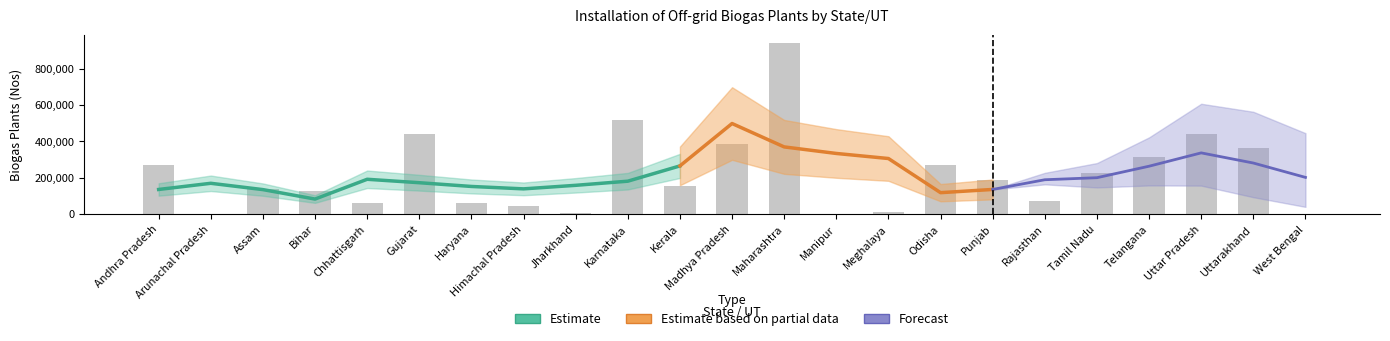

Which category has the highest value across all series?

Maharashtra